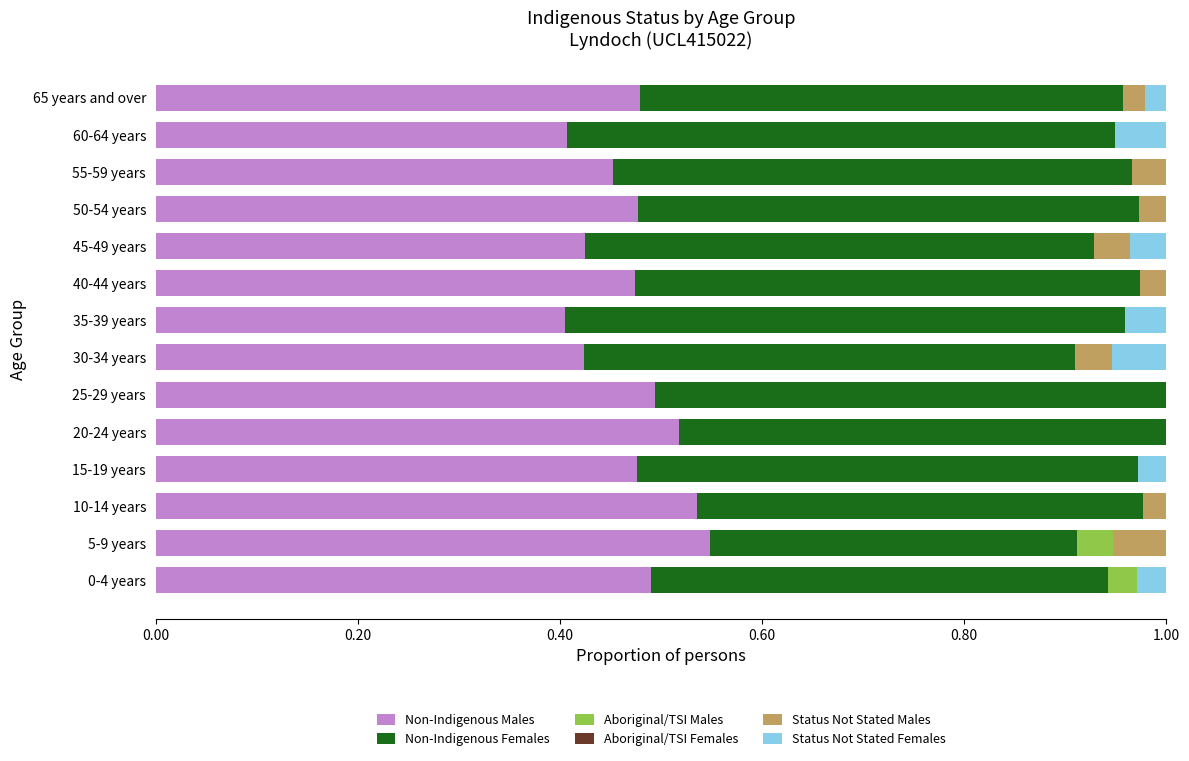

Is it true that Non-Indigenous Males equals 0.5 at 20-24 years?

True